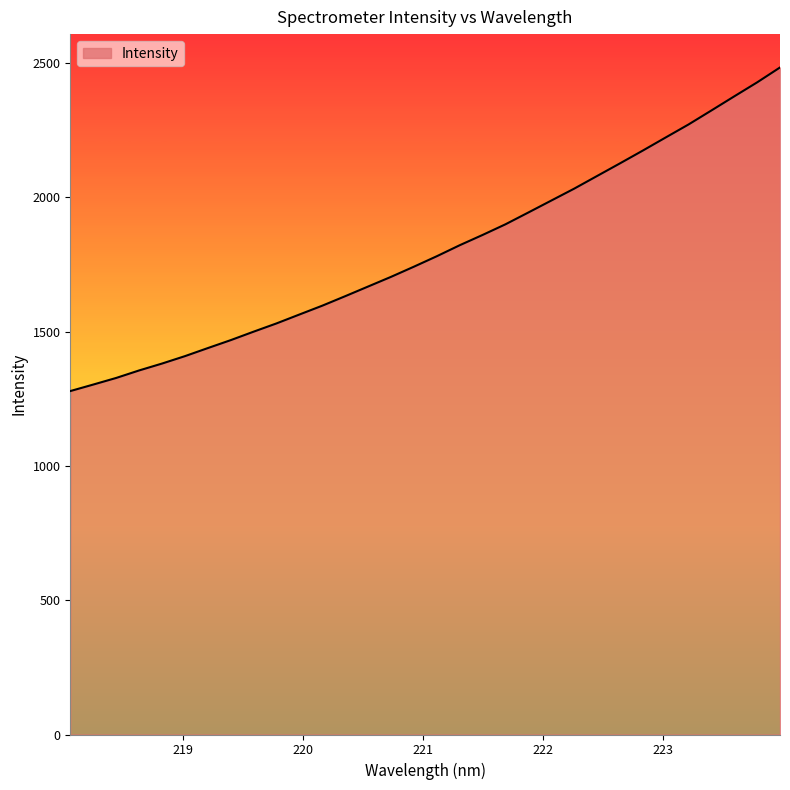

What is the smallest value displayed?

1278.6